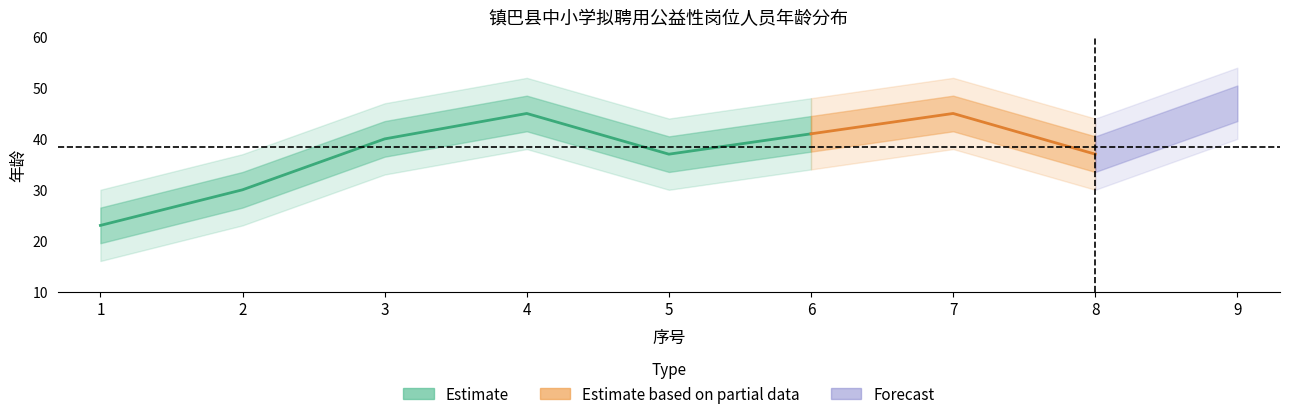

What is the value of the 4th point from the left?

45